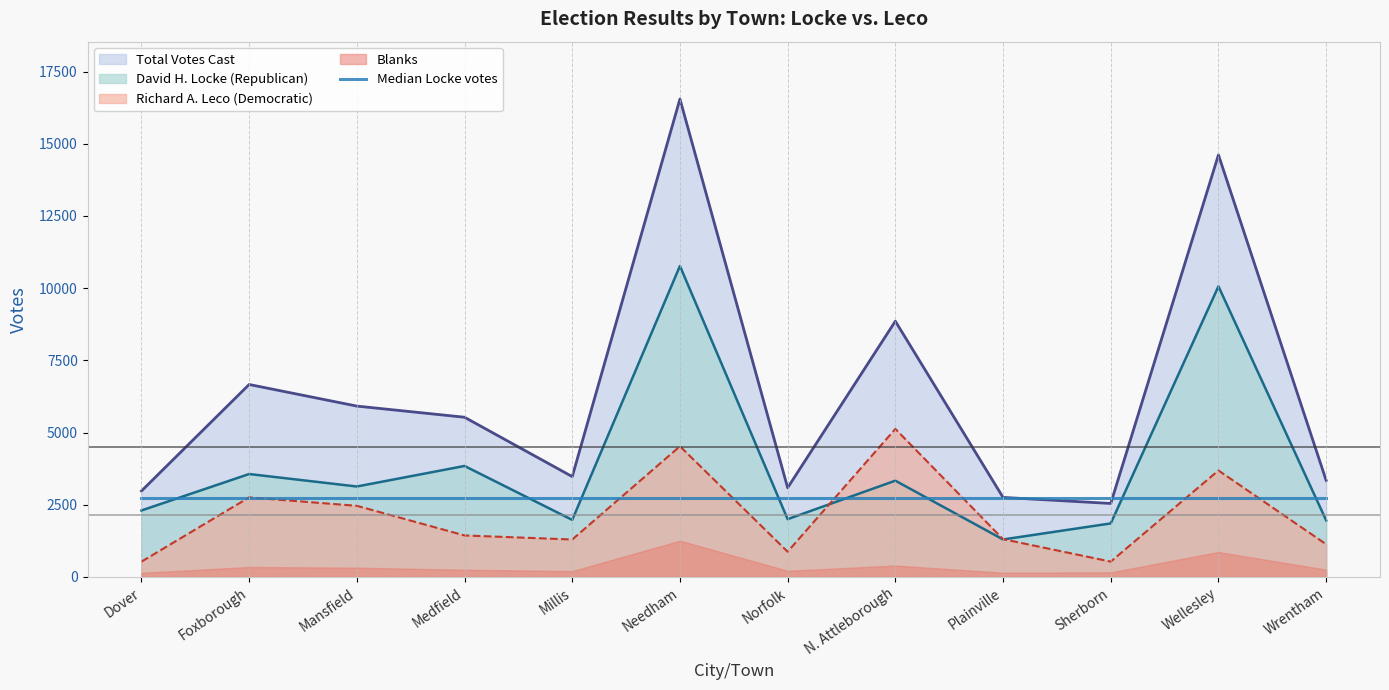

What is the maximum value for David H. Locke (Republican)?

10768